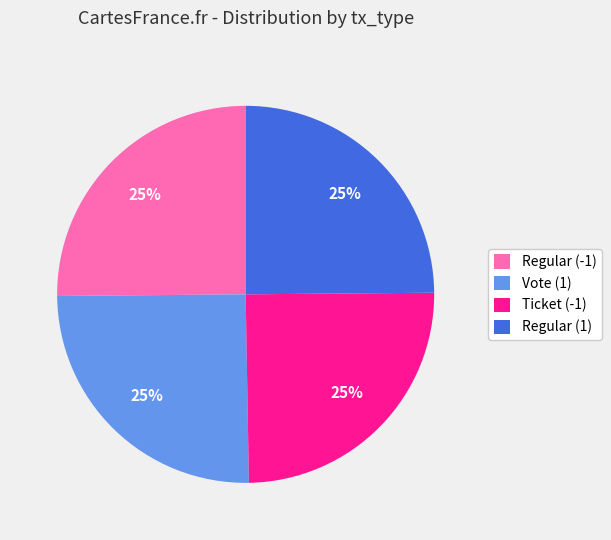

The Regular (1) slice represents 25% of the pie. True or false?

True